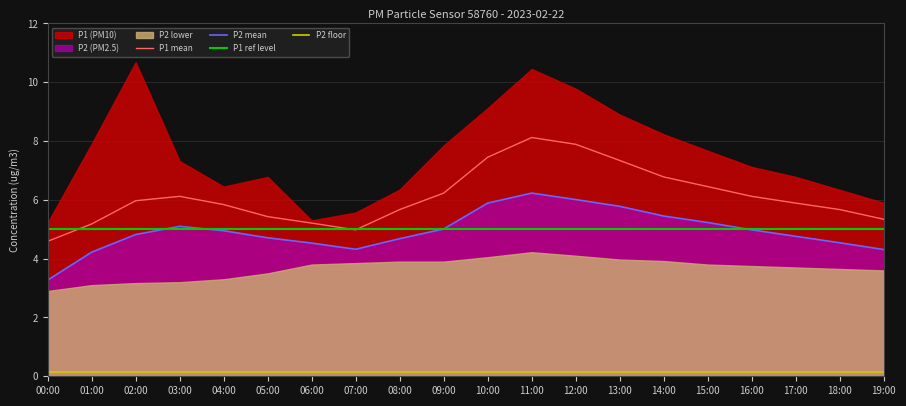

Which series has the largest total across all categories?

P1 mean